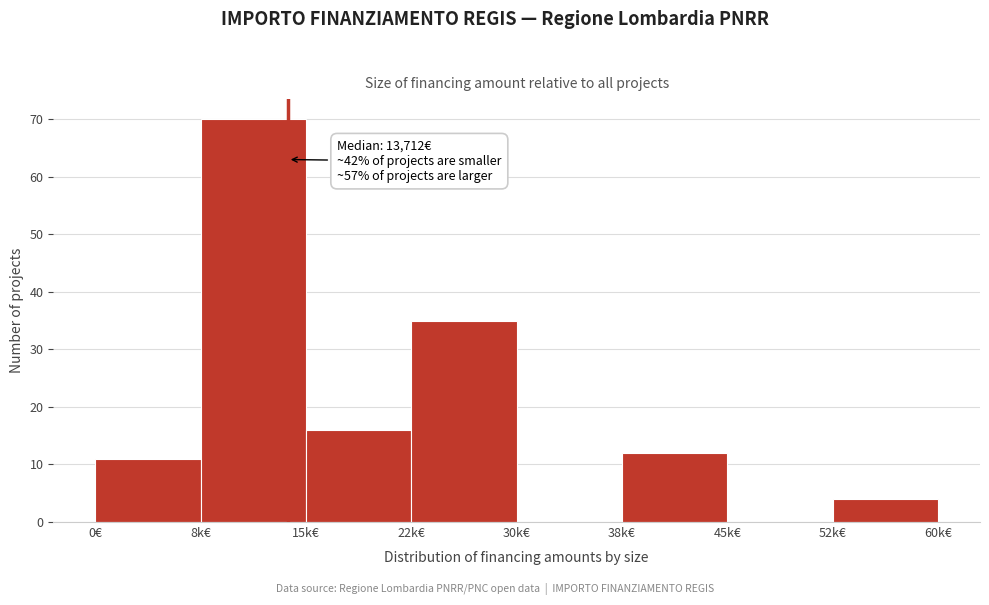

Reading left to right, transcribe all the data shown in this chart.

0€=11	8k€=70	15k€=16	22k€=35	30k€=0	38k€=12	45k€=0	52k€=4